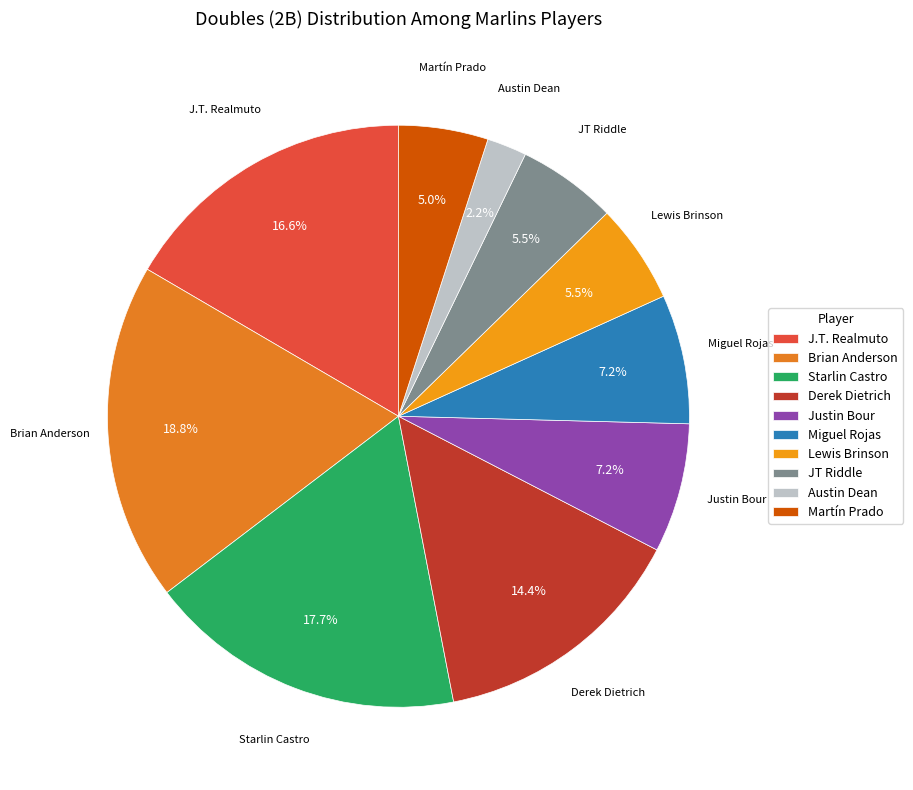

Is it true that Austin Dean is 8% of the pie?

False